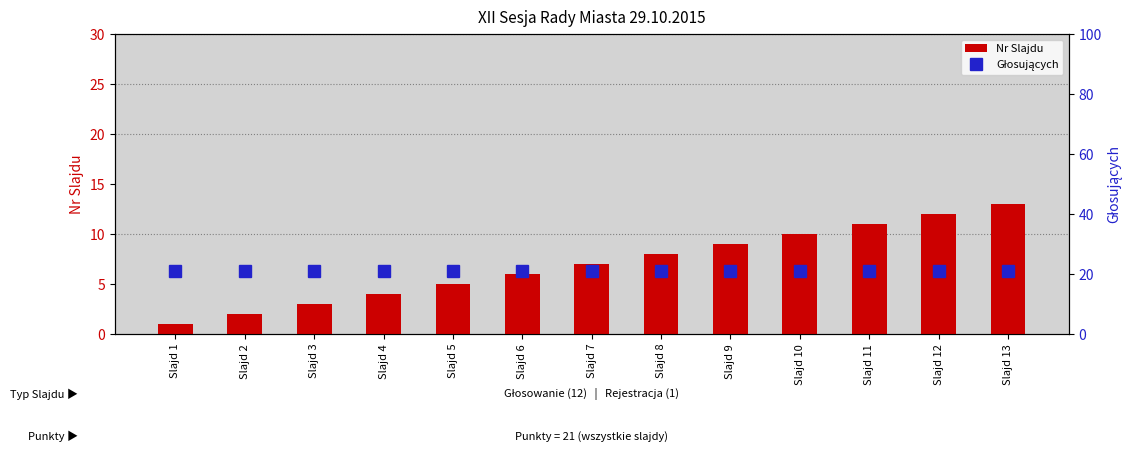

At how many categories does at least one series exceed 11?

13